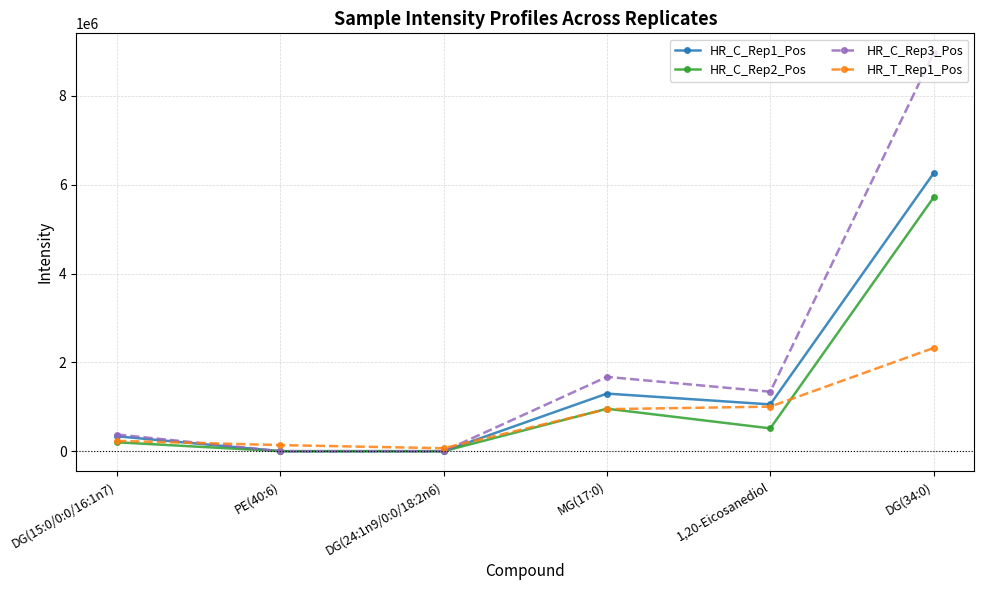

What is the minimum value for HR_T_Rep1_Pos?

66301.9